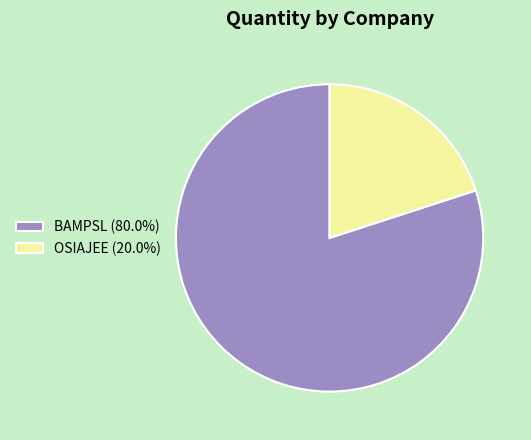

Combined, do OSIAJEE (20.0%) and BAMPSL (80.0%) account for over 50%?

Yes